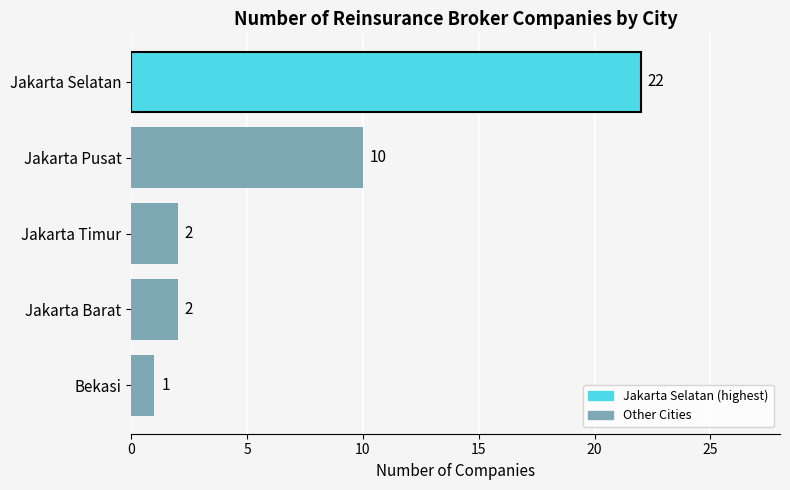

What is the difference between the second highest and second lowest values?

8